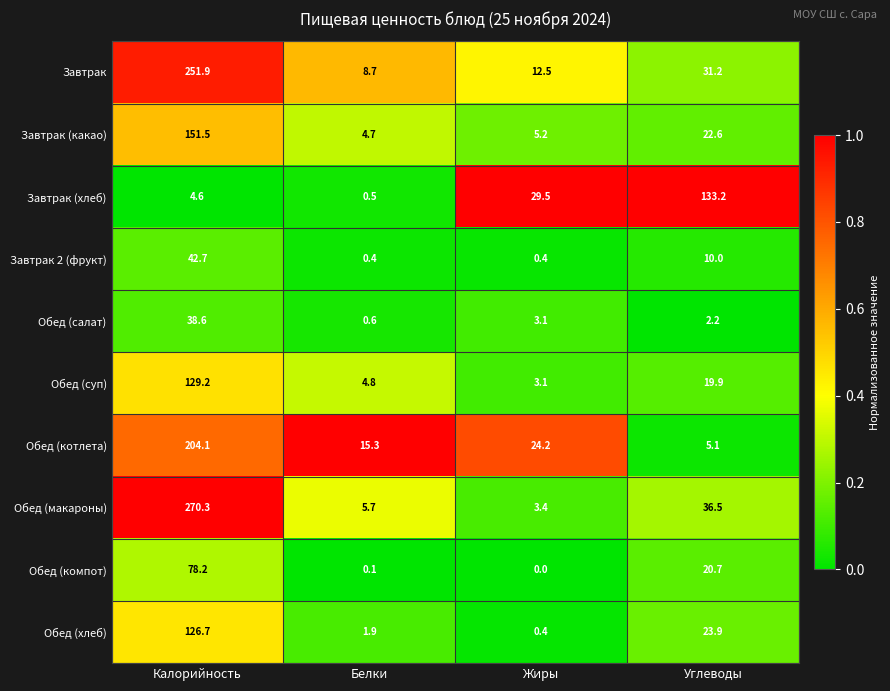

At how many categories does at least one series exceed 0?

4